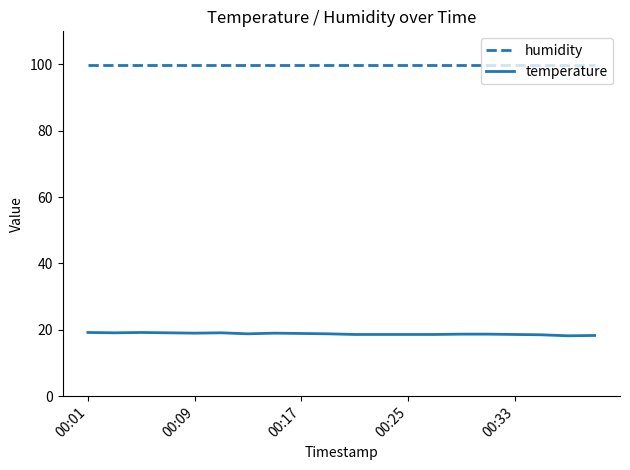

What is the lowest value of the temperature series?

18.2